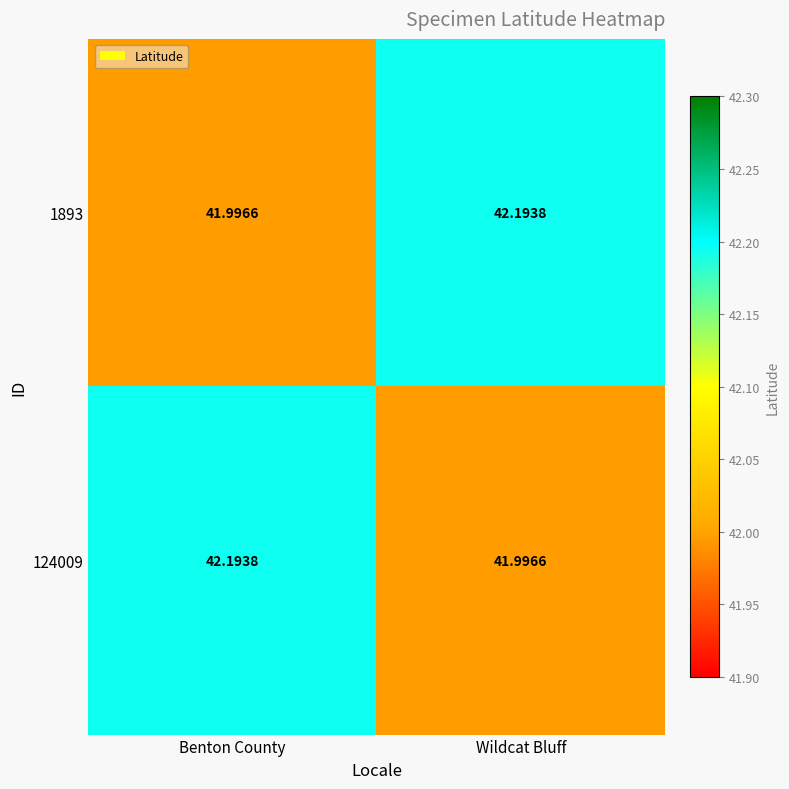

At how many categories does at least one series exceed 42?

2